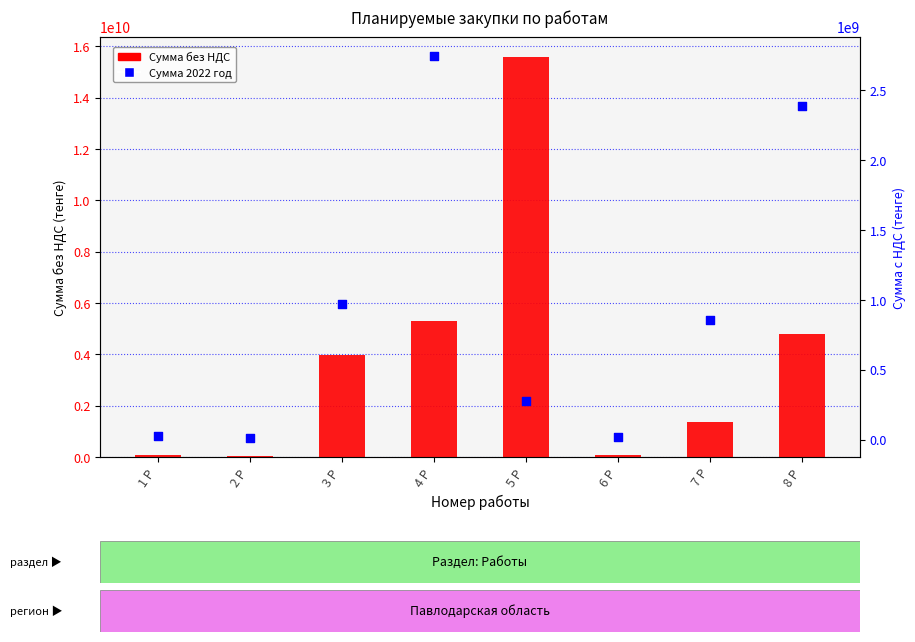

What is the total value across all series at 6 Р?

93883950.7